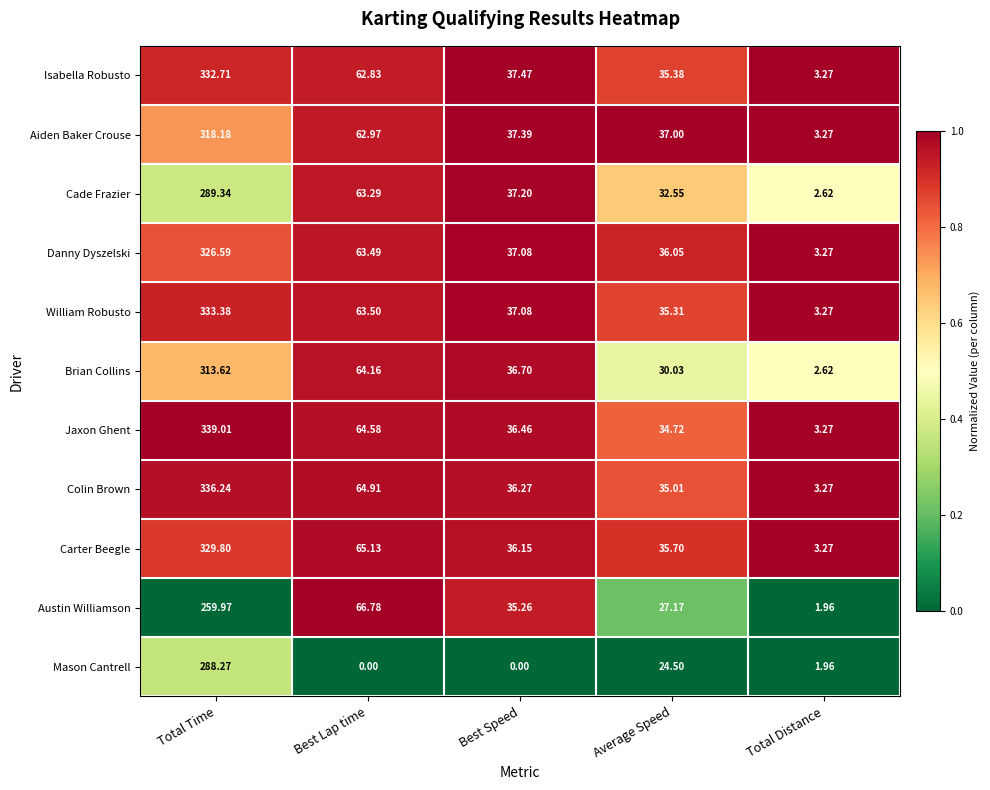

List the series in order of their peak value, lowest first.

Austin Williamson, Mason Cantrell, Cade Frazier, Brian Collins, Aiden Baker Crouse, Danny Dyszelski, Carter Beegle, Isabella Robusto, William Robusto, Colin Brown, Jaxon Ghent